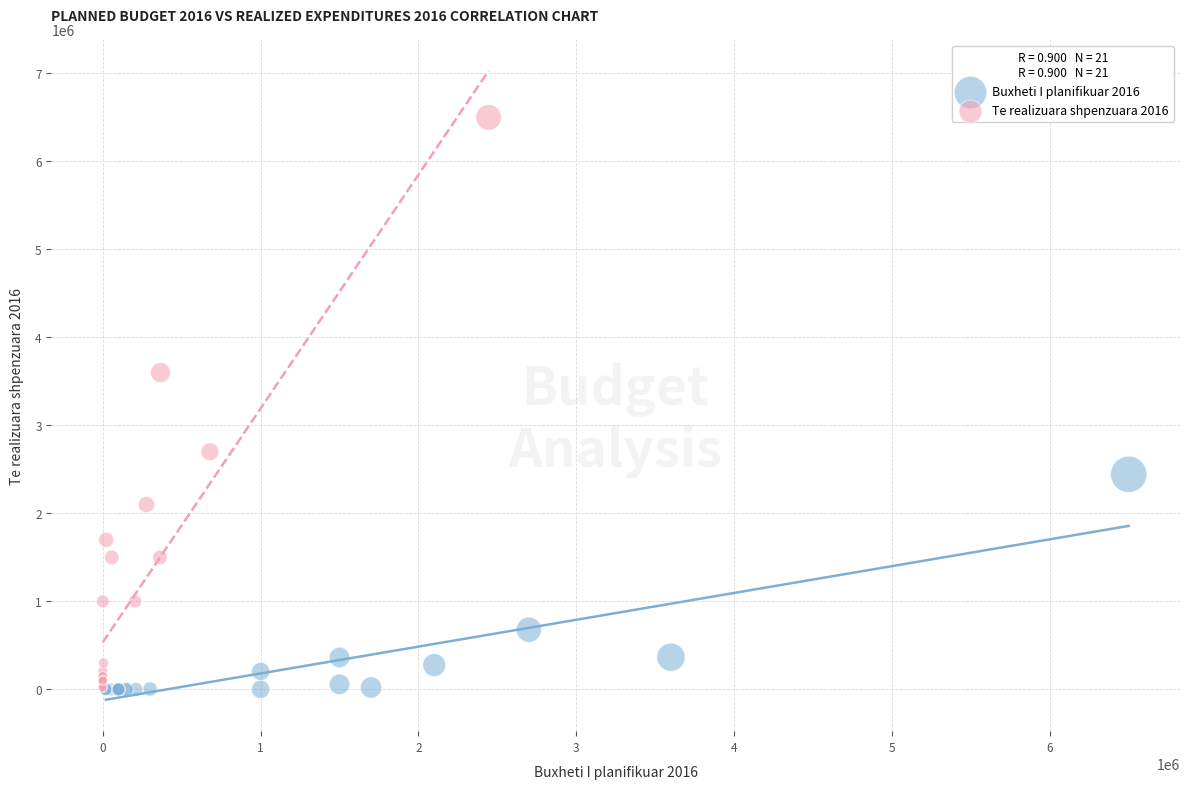

Which series contains the highest Y value?

Te realizuara shpenzuara 2016